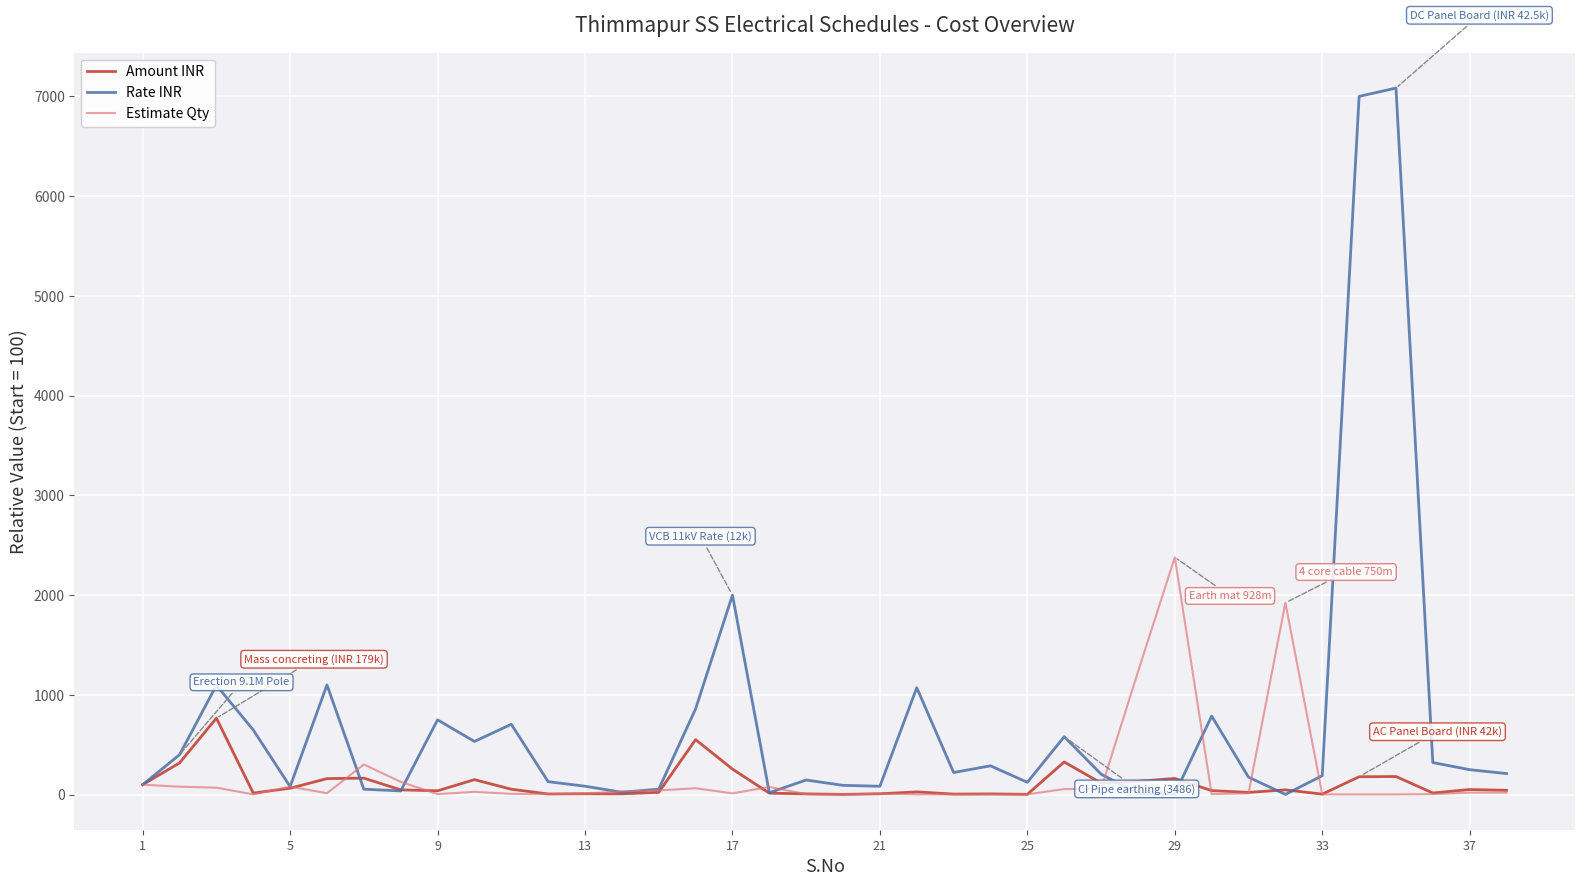

Which series has the largest range (max minus min)?

Rate INR